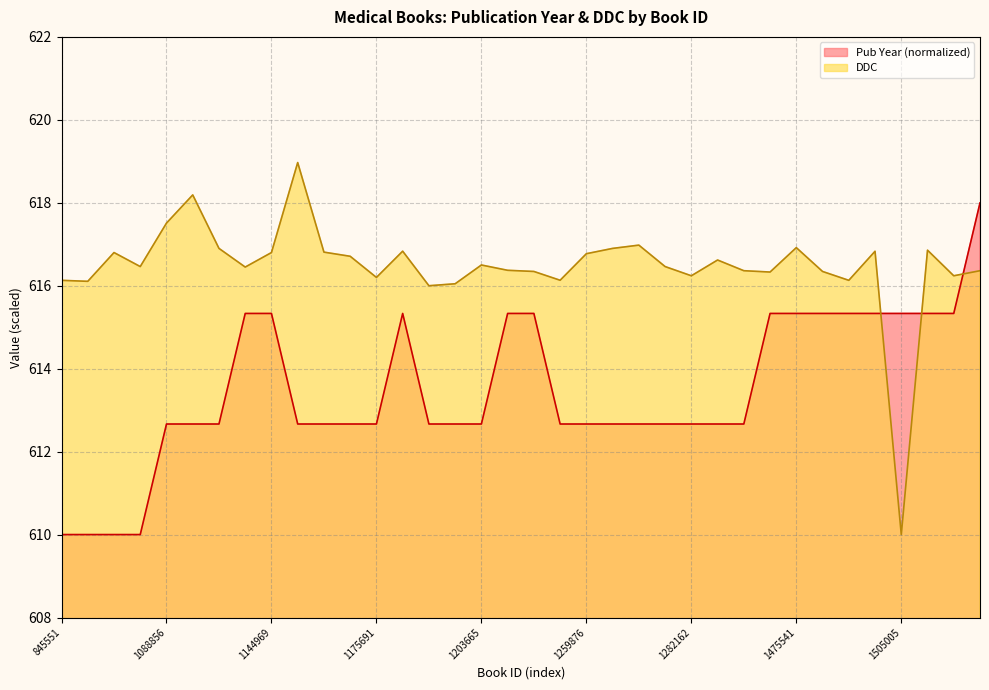

What is the maximum value shown in the chart?

619.0